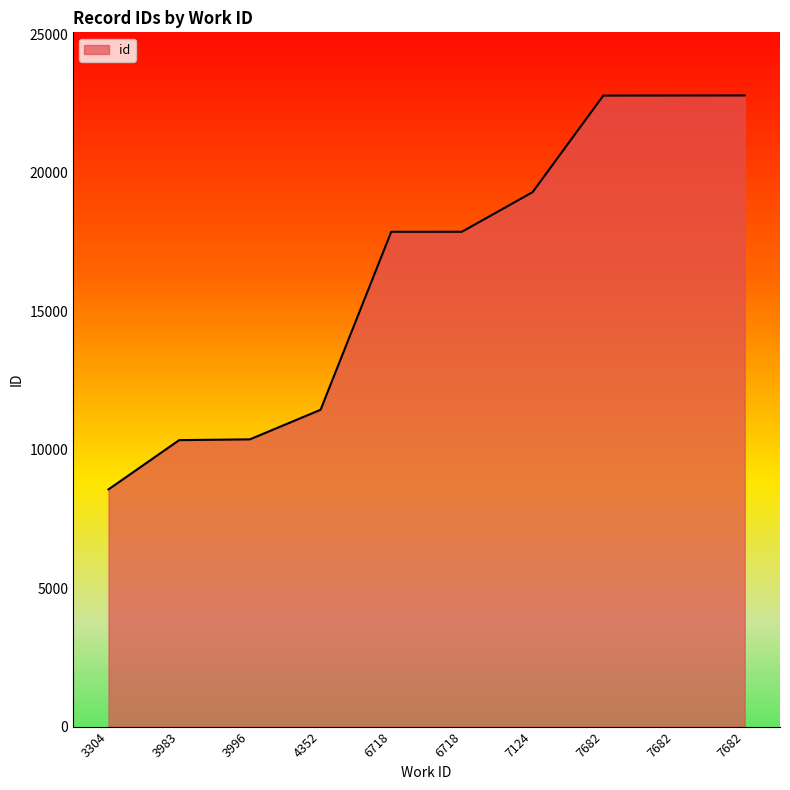

What is the difference between the values at 7682 and 3996?

12423